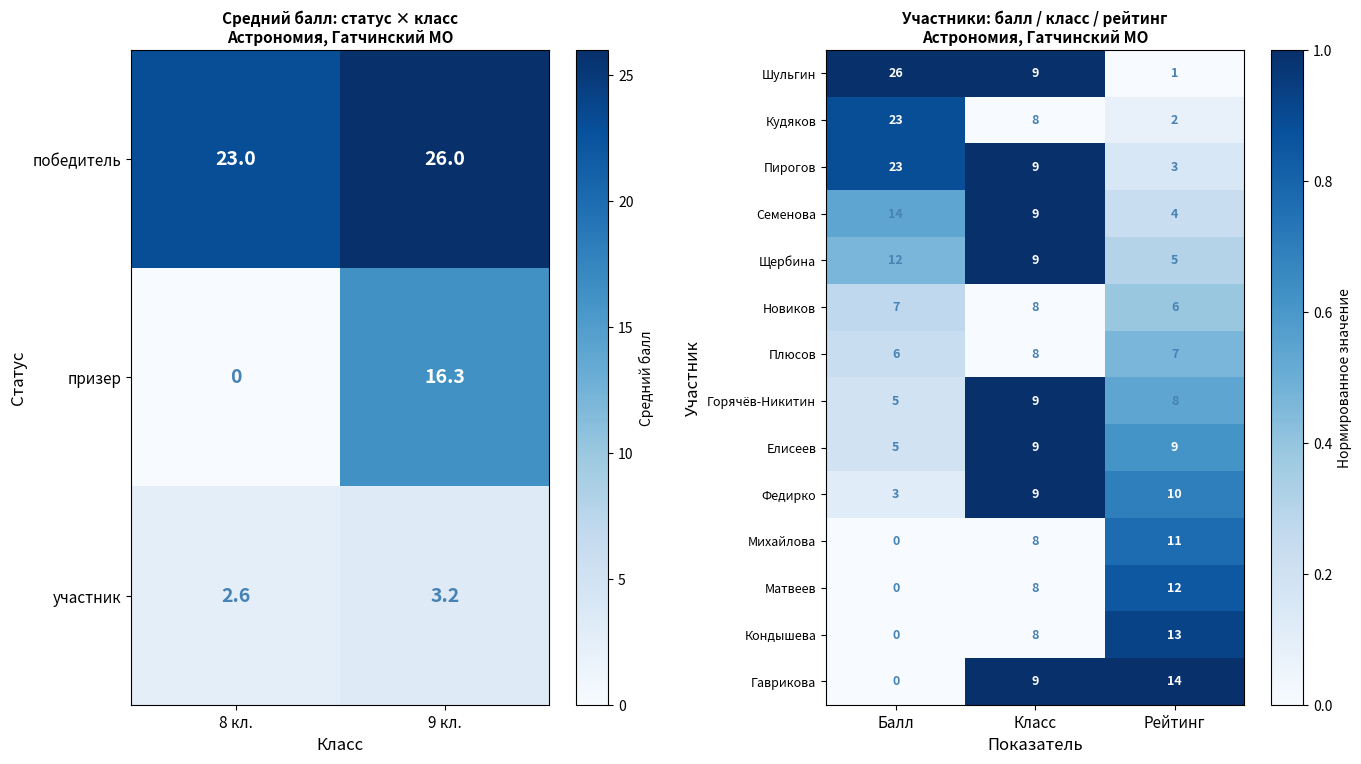

What is the highest value of the Семенова series?

14